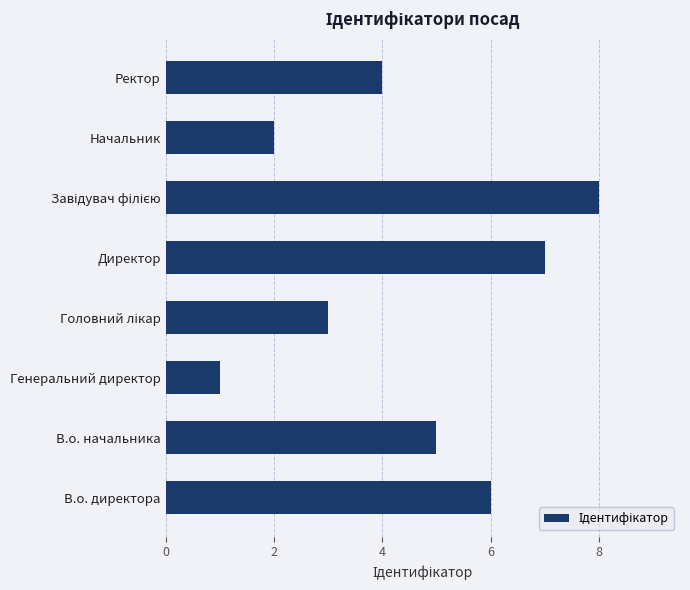

Reading bottom to top, extract all data points from this chart.

6	5	1	3	7	8	2	4